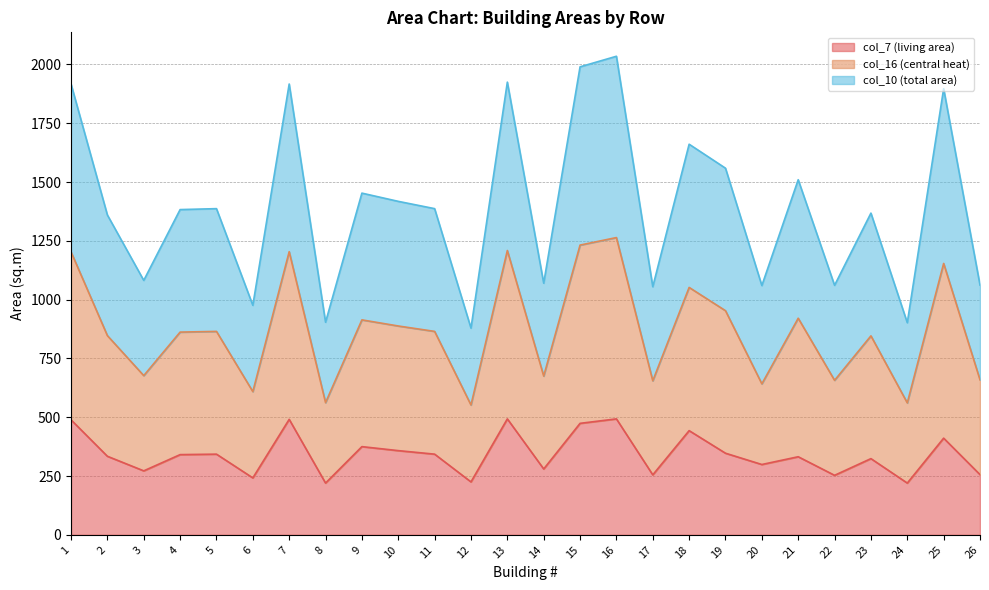

Rank the categories by col_10 (total area) value from lowest to highest.

12, 24, 8, 6, 20, 17, 22, 26, 14, 3, 23, 2, 4, 5, 11, 10, 9, 21, 19, 18, 25, 1, 7, 13, 15, 16